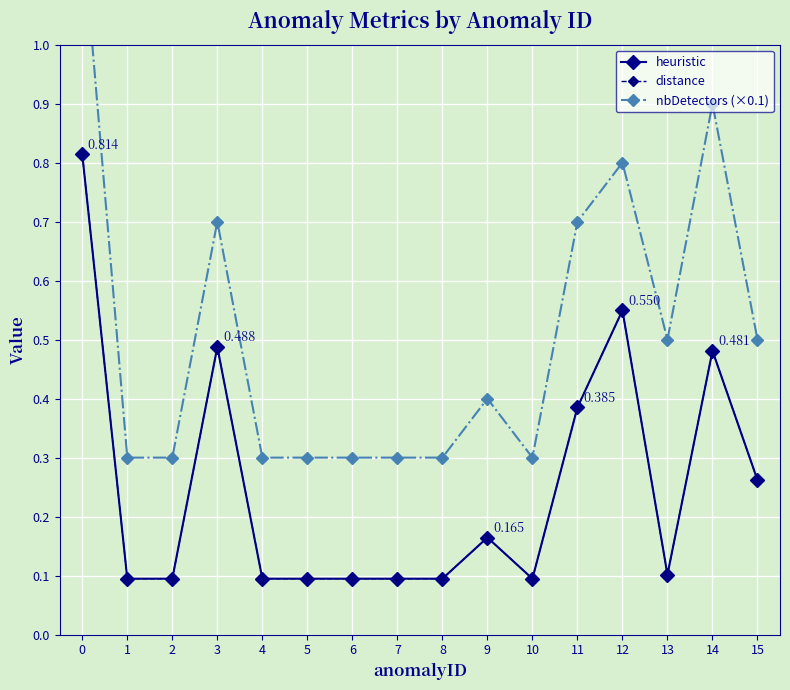

True or false: nbDetectors (×0.1) has a value of 0.2 at 7.

False